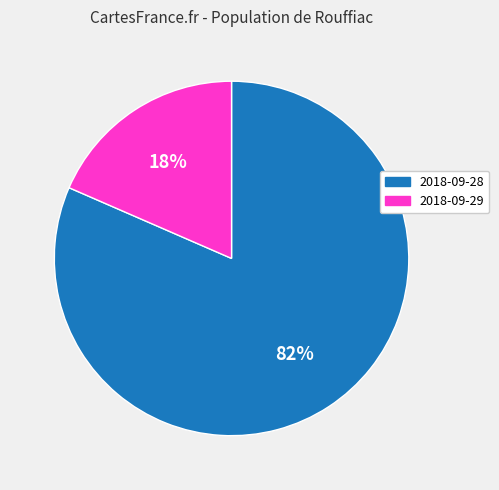

What is the ratio of the value at 2018-09-29 to the value at 2018-09-28?

0.2